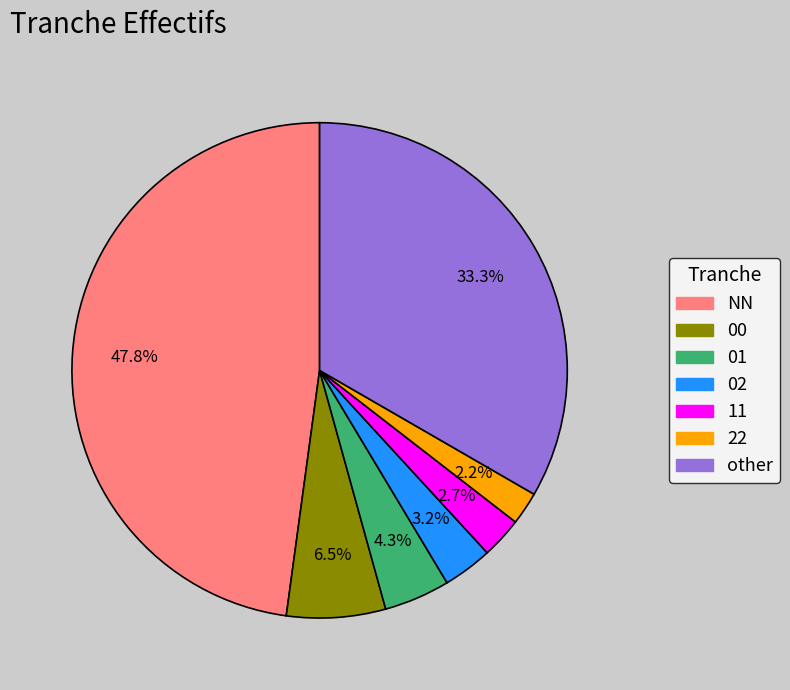

Which slice is the smallest?

22